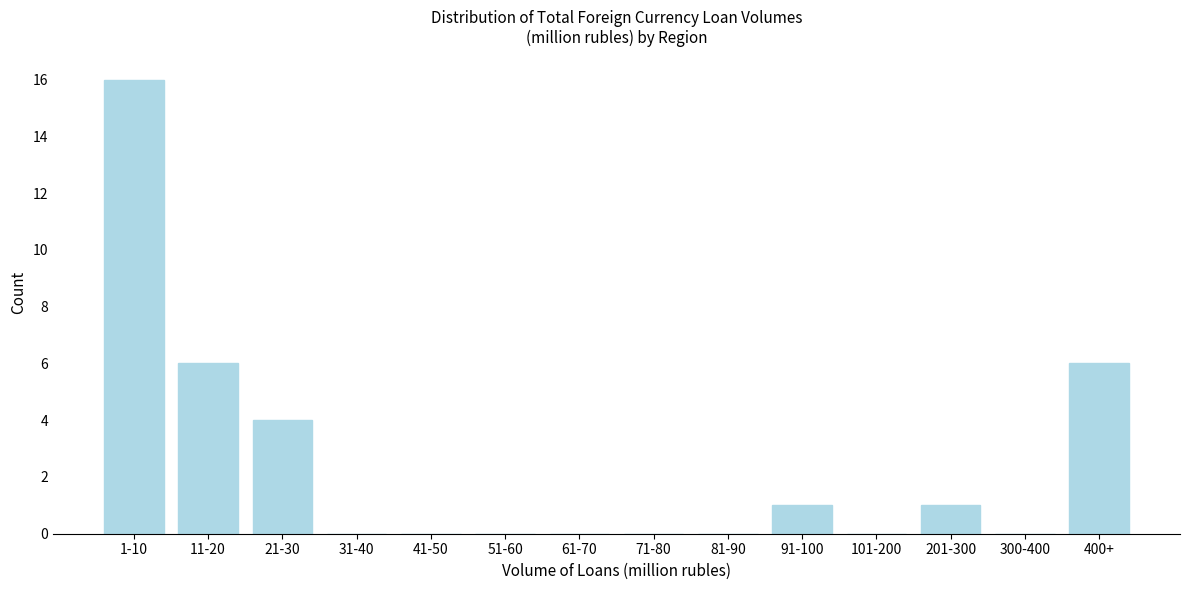

Reading left to right, list all the values displayed in this chart.

1-10=16	11-20=6	21-30=4	31-40=0	41-50=0	51-60=0	61-70=0	71-80=0	81-90=0	91-100=1	101-200=0	201-300=1	300-400=0	400+=6